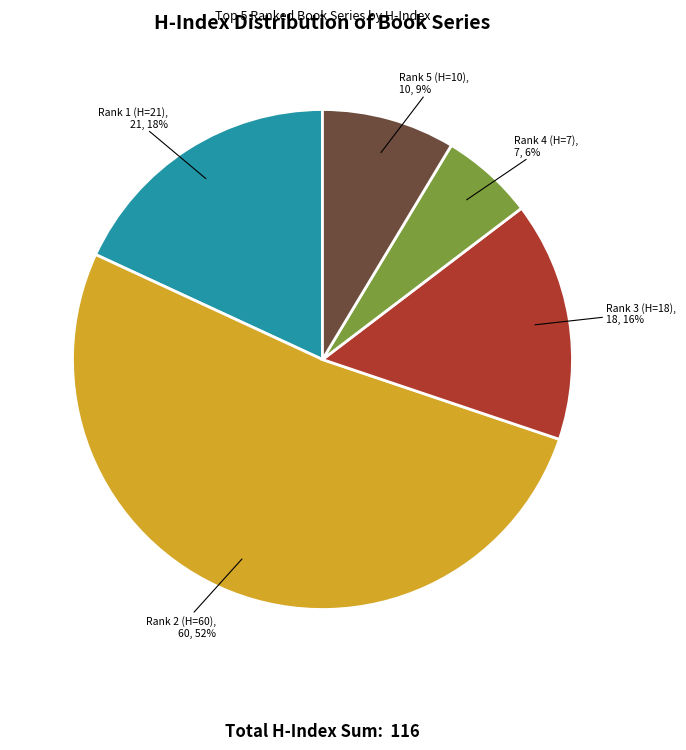

To the nearest percent, what is the combined percentage of Rank 2 (H=60) and Rank 5 (H=10)?

60%